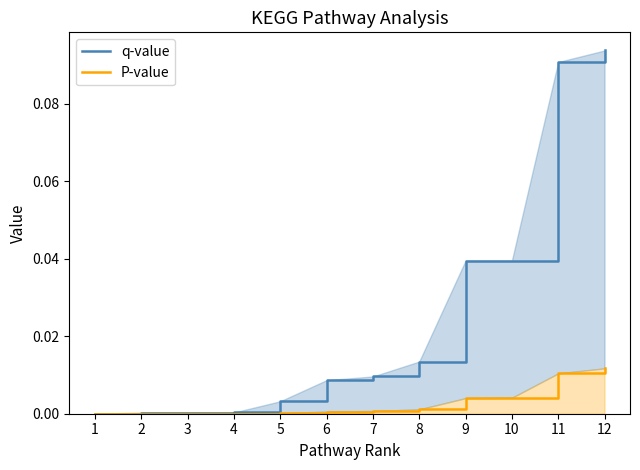

What are all the series names shown in the legend?

q-value, P-value